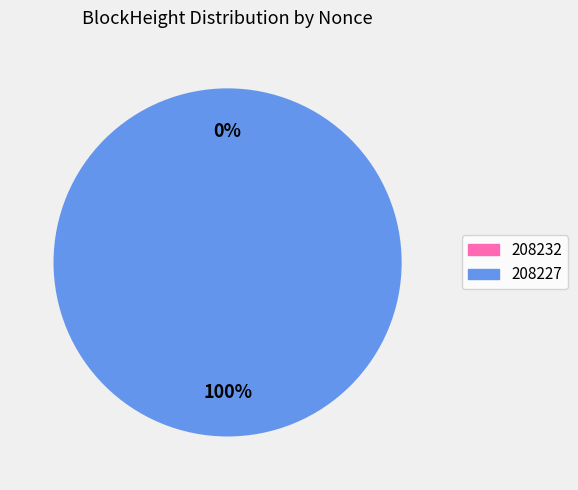

What is the change in value from 208232 to 208227?

+91530